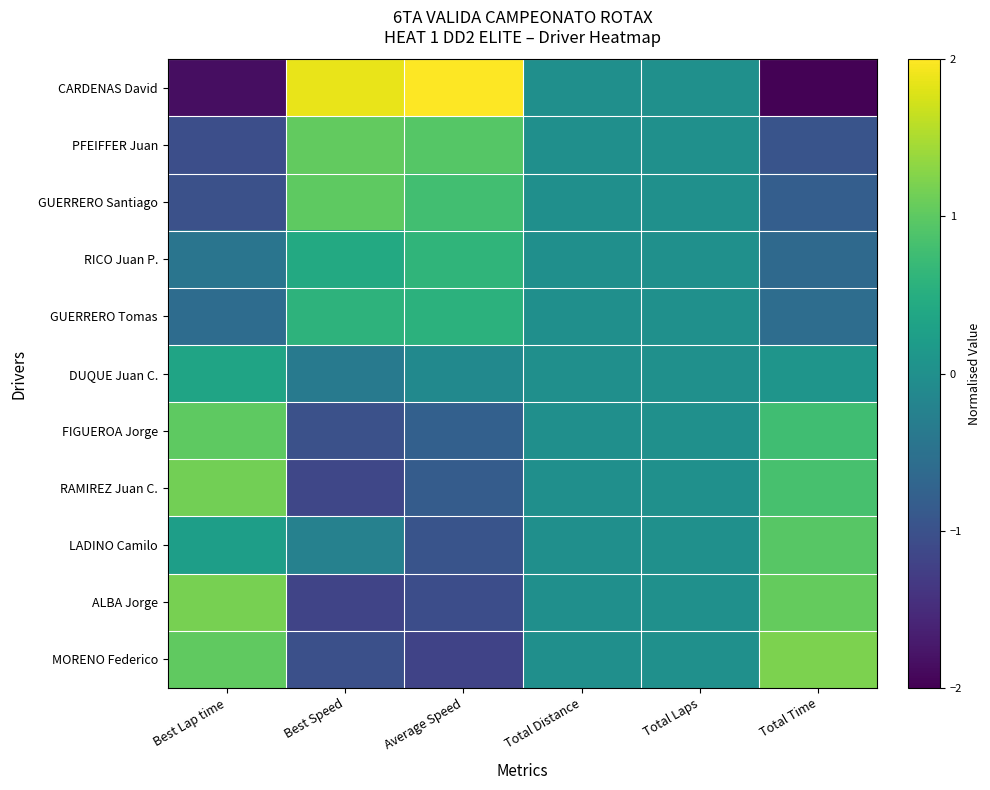

Which series has the largest total across all categories?

CARDENAS David